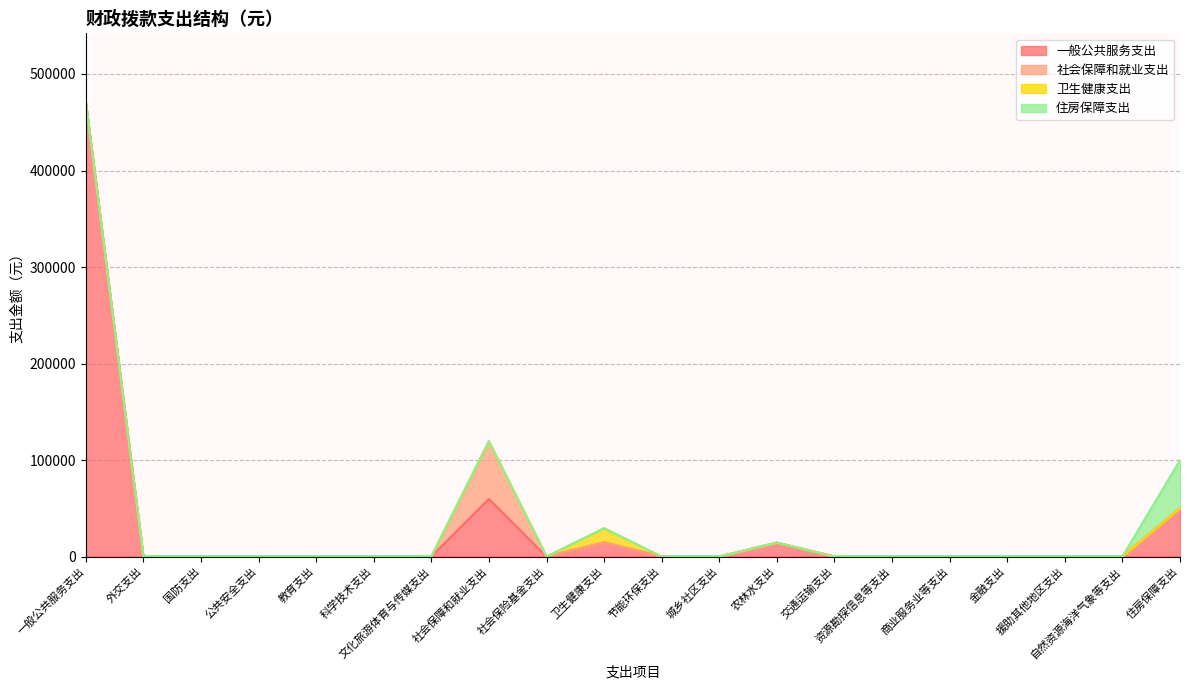

Rank the series at 资源勘探信息等支出 from highest to lowest value.

一般公共服务支出, 社会保障和就业支出, 卫生健康支出, 住房保障支出